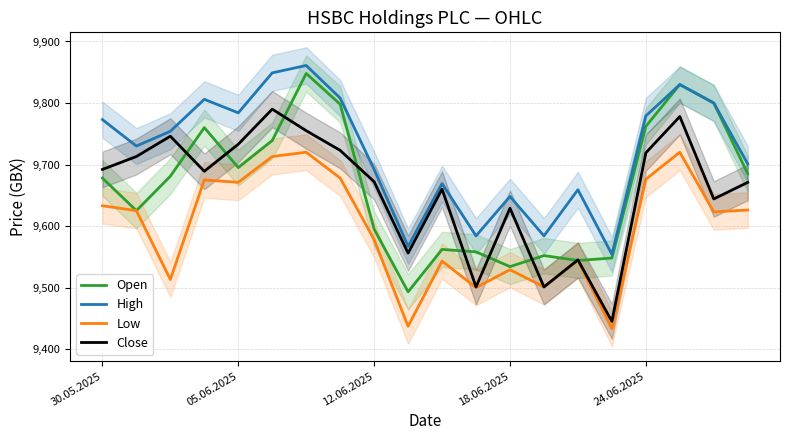

True or false: High and Low intersect in this chart.

False